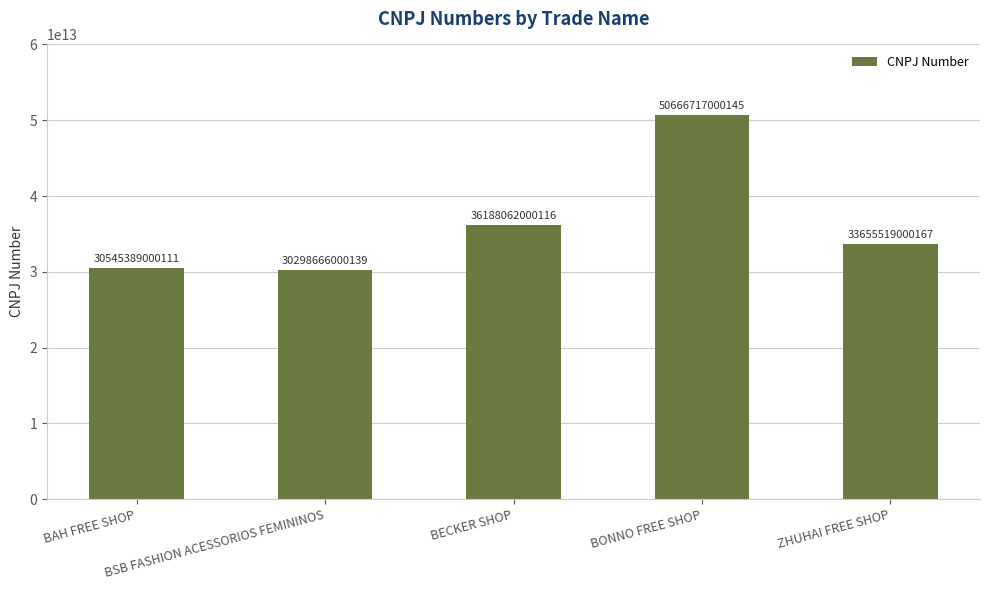

What is the difference between the second highest and second lowest values?

5642673000005